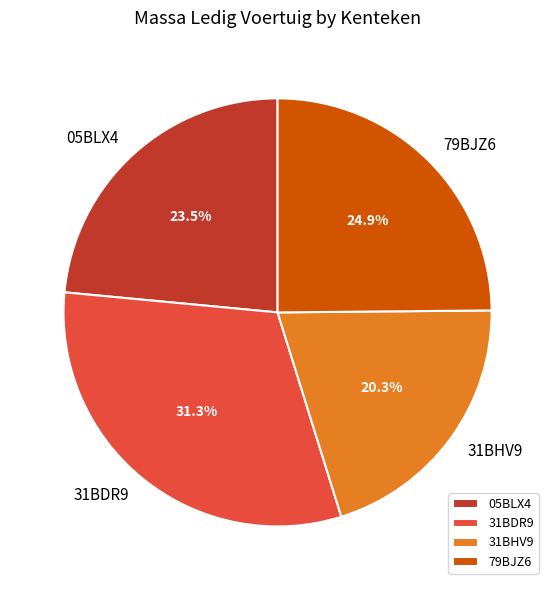

What percentage is the 31BDR9 slice, to the nearest percent?

31%